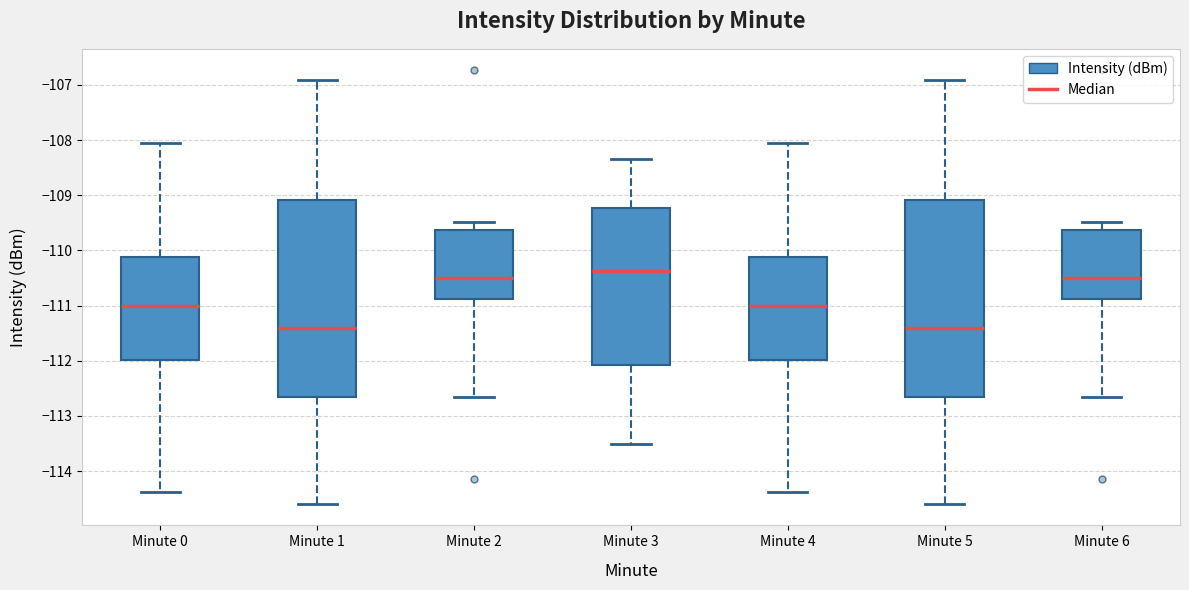

Reading left to right, transcribe this box plot: for each box, give where its median line is, the range the box spans, and where its two whiskers end, as read against the y-axis. The values are not printed on the chart, so give them approximately, as read against the axis.

Minute 0: median -111.0, box -112.0 to -110.1, whiskers -114.4 to -108.1
Minute 1: median -111.4, box -112.7 to -109.1, whiskers -114.6 to -106.9
Minute 2: median -110.5, box -110.9 to -109.6, whiskers -112.7 to -109.5
Minute 3: median -110.4, box -112.1 to -109.2, whiskers -113.5 to -108.3
Minute 4: median -111.0, box -112.0 to -110.1, whiskers -114.4 to -108.1
Minute 5: median -111.4, box -112.7 to -109.1, whiskers -114.6 to -106.9
Minute 6: median -110.5, box -110.9 to -109.6, whiskers -112.7 to -109.5